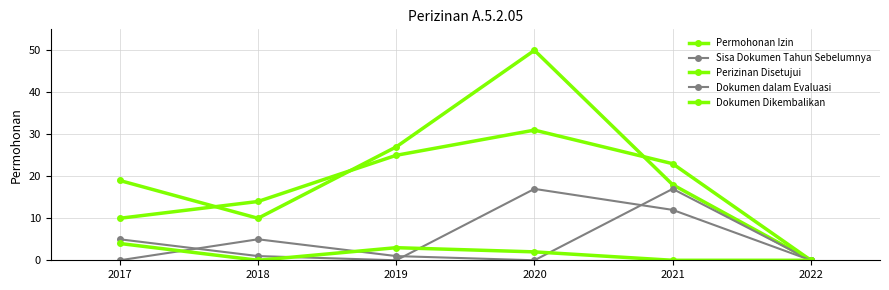

How many lines are shown in the chart?

5